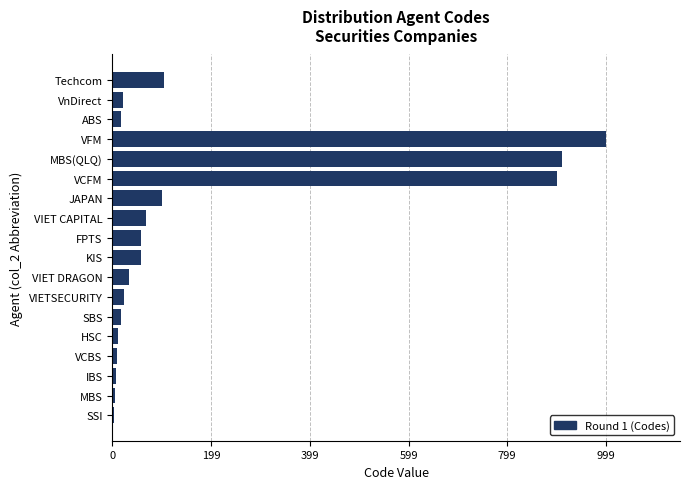

Approximately how many times larger is the value at VIET DRAGON compared to VIET CAPITAL?

0.5